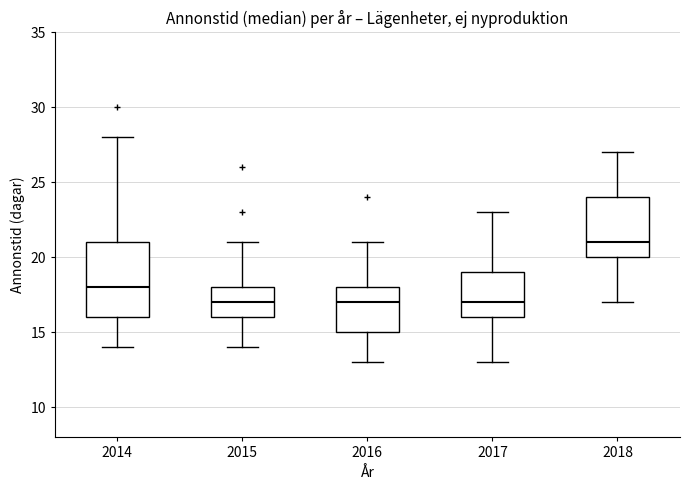

Which box is the tallest, from its lower edge to its upper edge?

2014